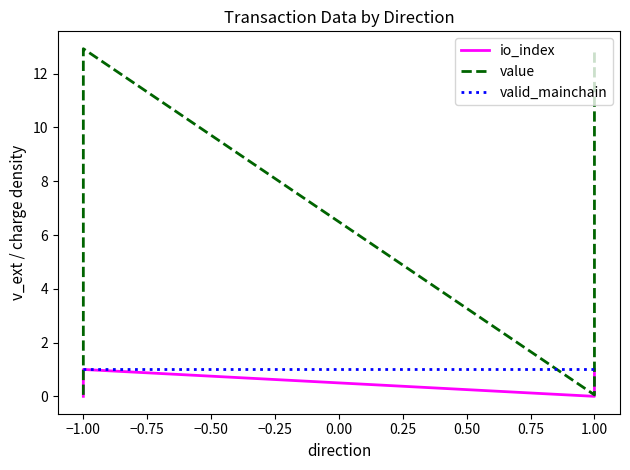

What are all the series names shown in the legend?

io_index, value, valid_mainchain